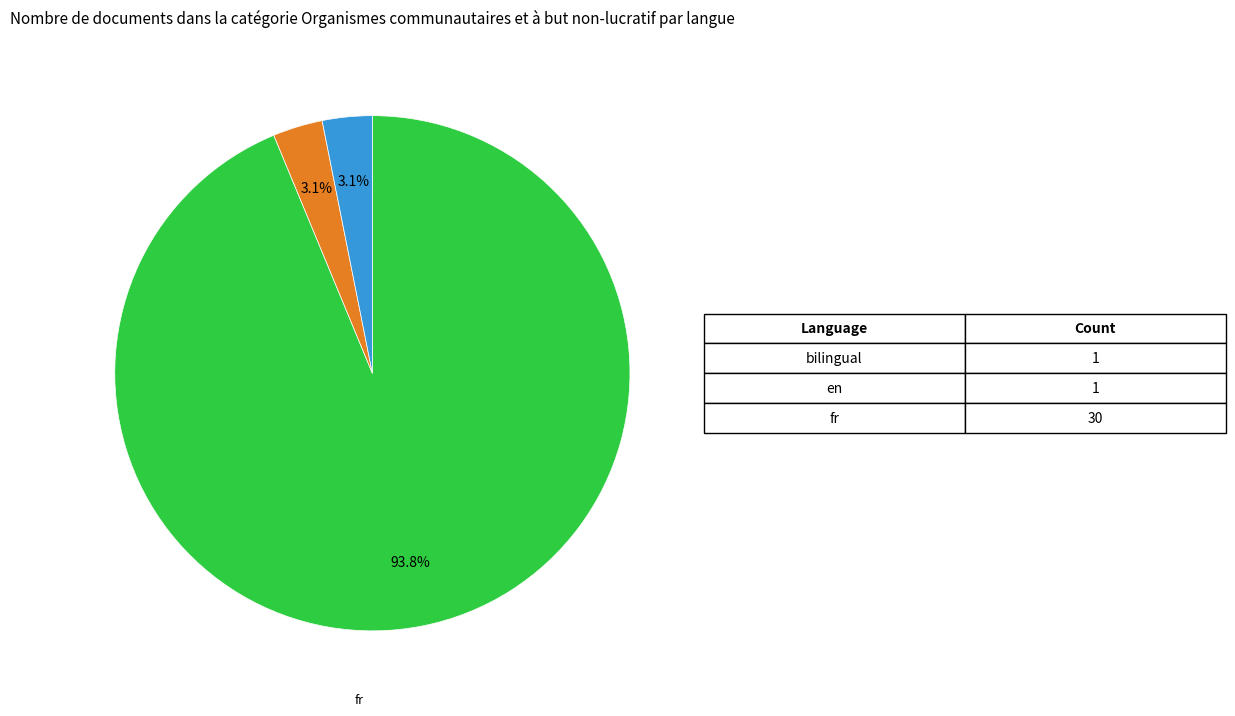

How many slices are in this pie chart?

3